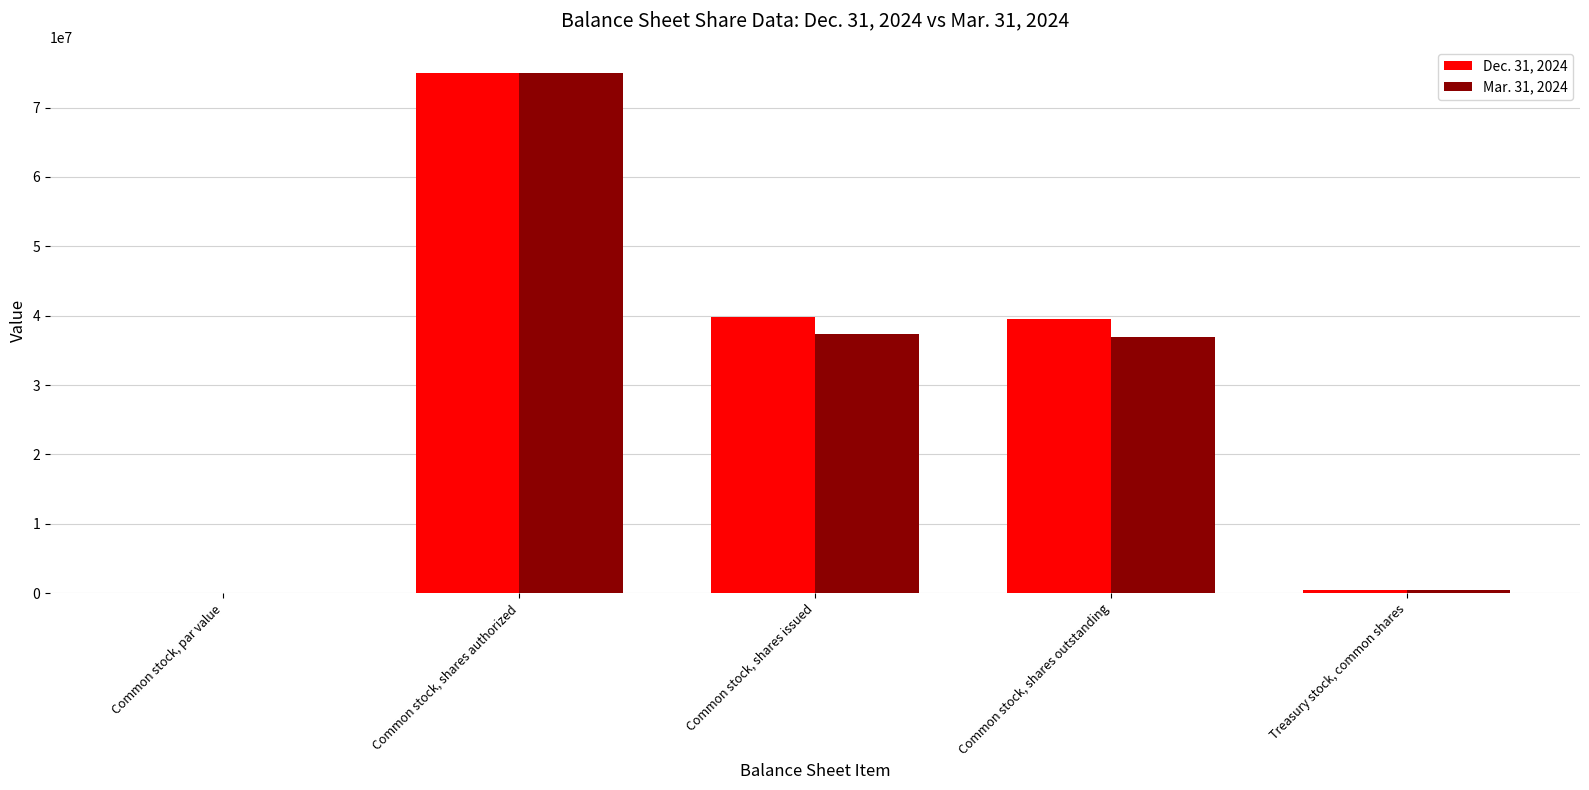

The Dec. 31, 2024 series shows 0.0 at Common stock, par value. True or false?

True